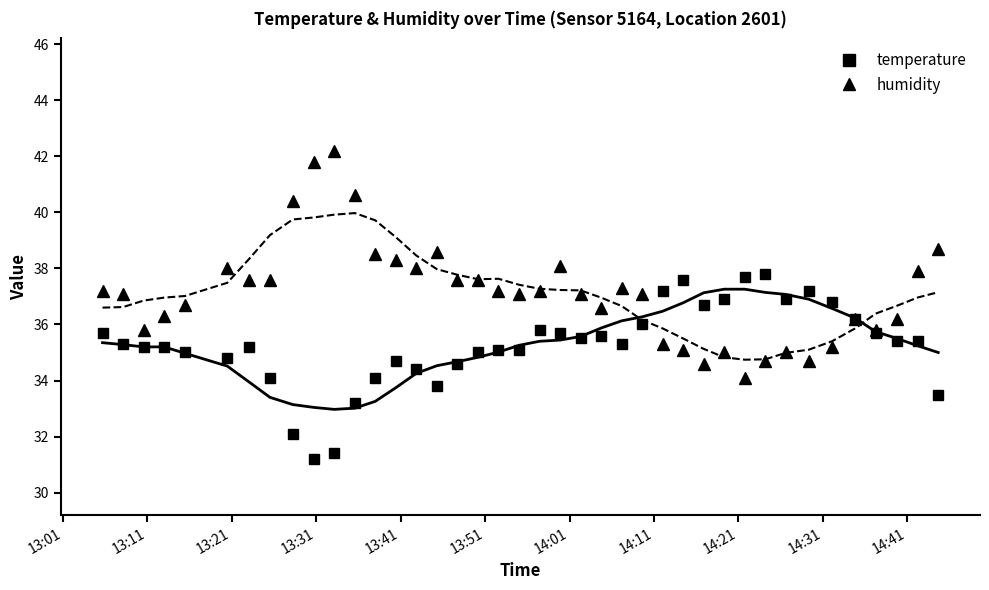

How many interior local peaks does the temperature series have?

7